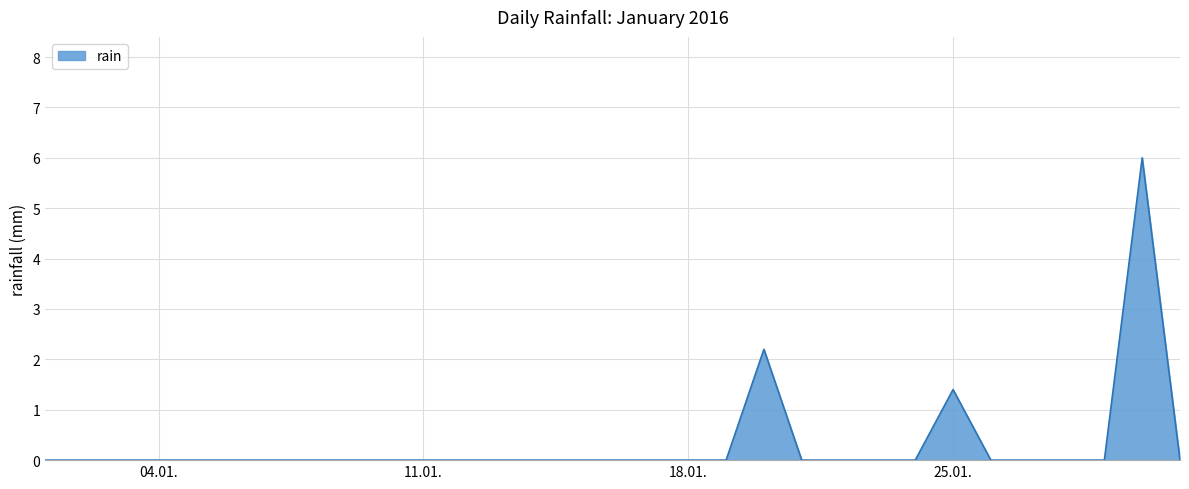

What is the maximum value shown in the chart?

6.0